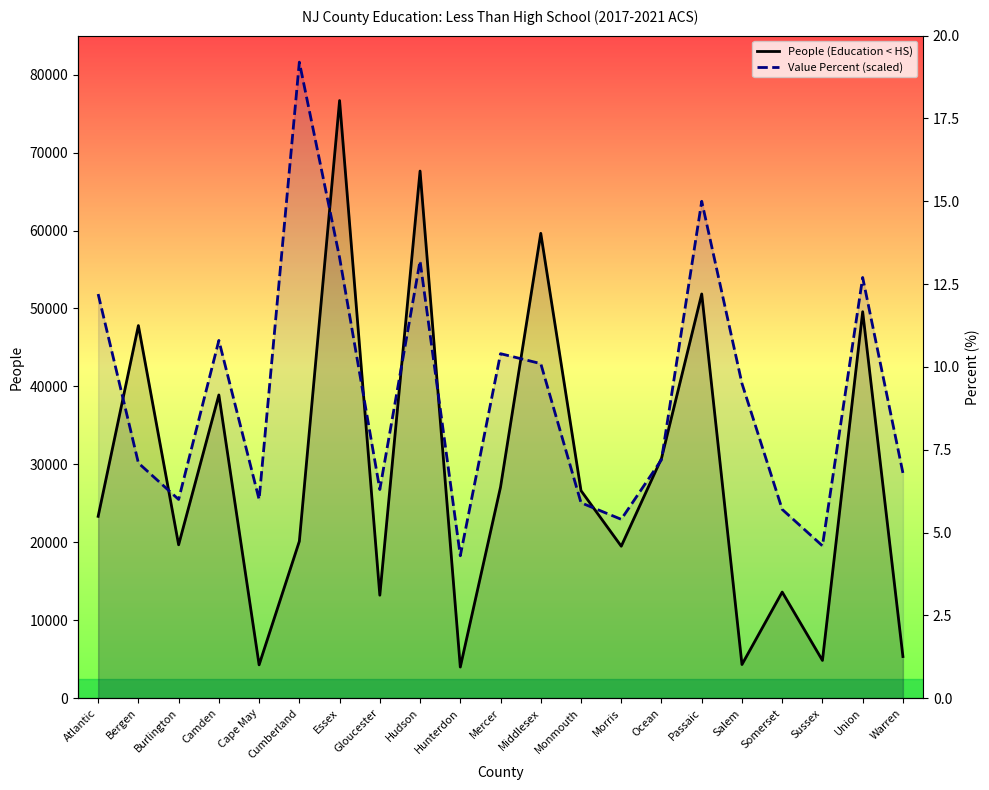

At which label does People (Education < HS) reach its peak?

Essex